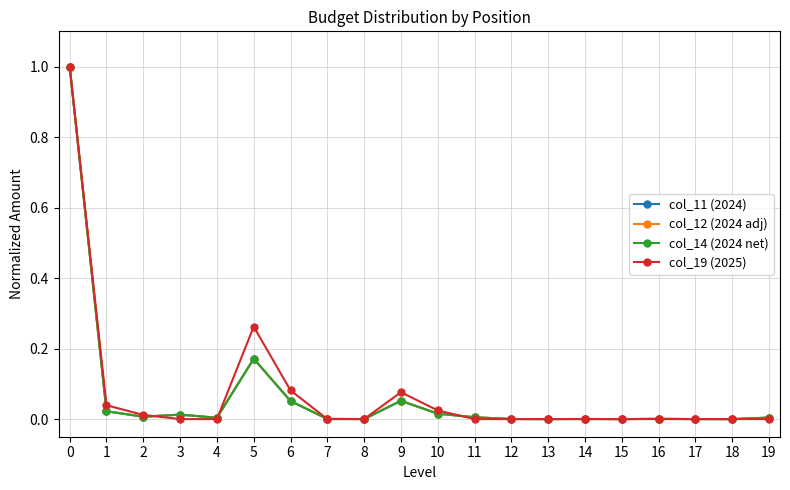

What is the sum of all col_11 (2024) values?

1.3